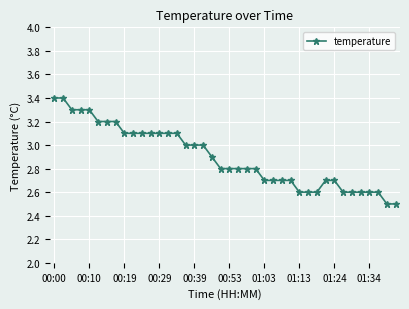

How many lines are shown in the chart?

1